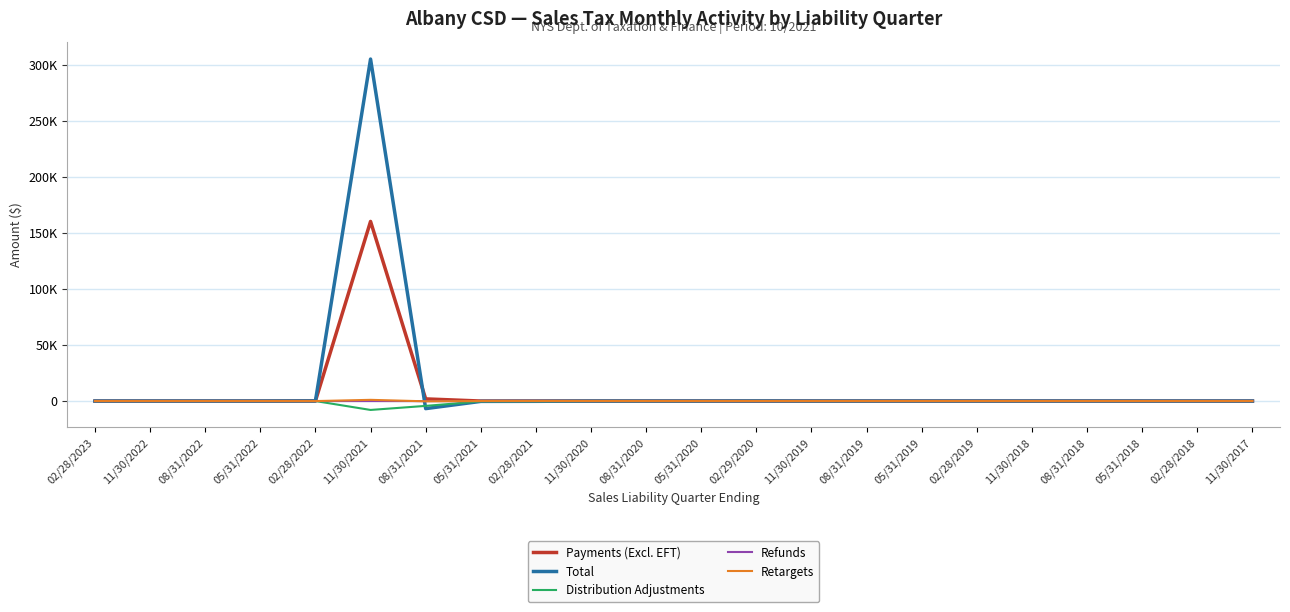

Is the value of Payments (Excl. EFT) at 08/31/2019 greater than the value of Retargets at 02/29/2020?

No